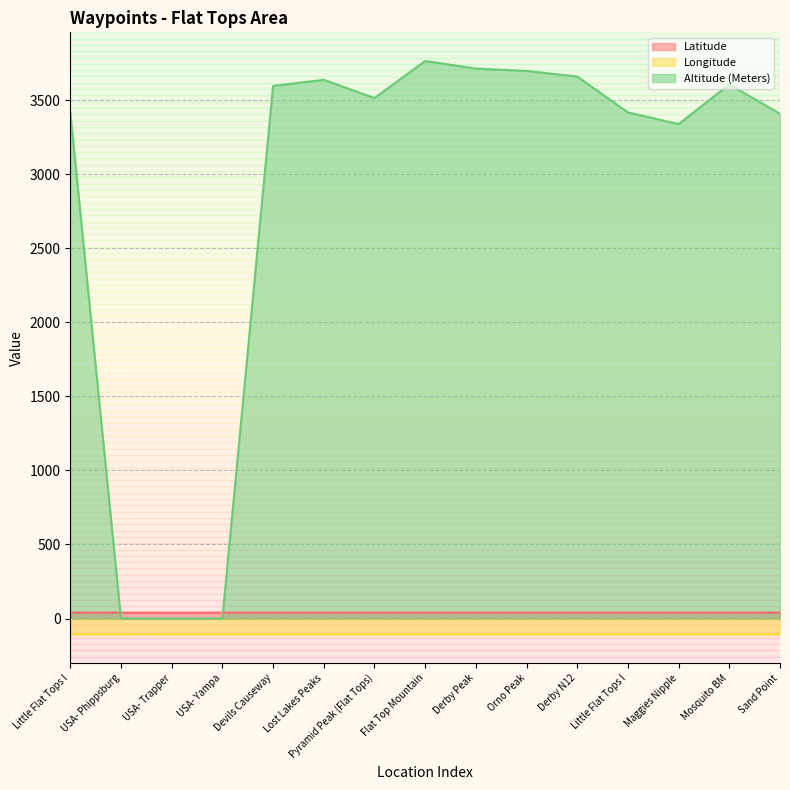

True or false: Altitude (Meters) and Latitude cross at least once.

True